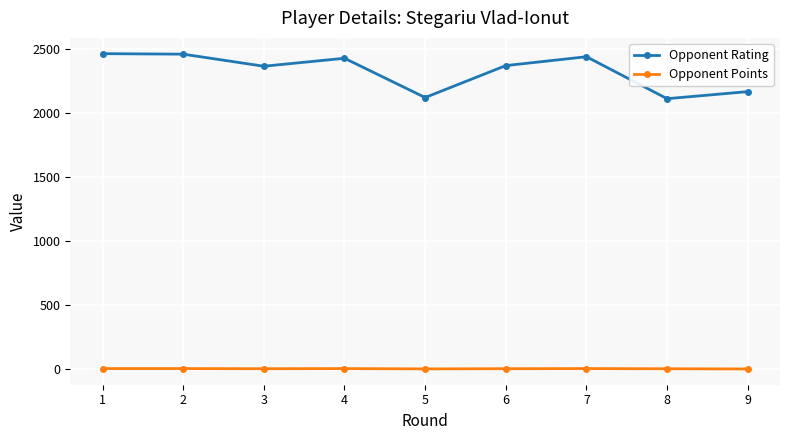

Where does the Opponent Points series first go above 4?

1